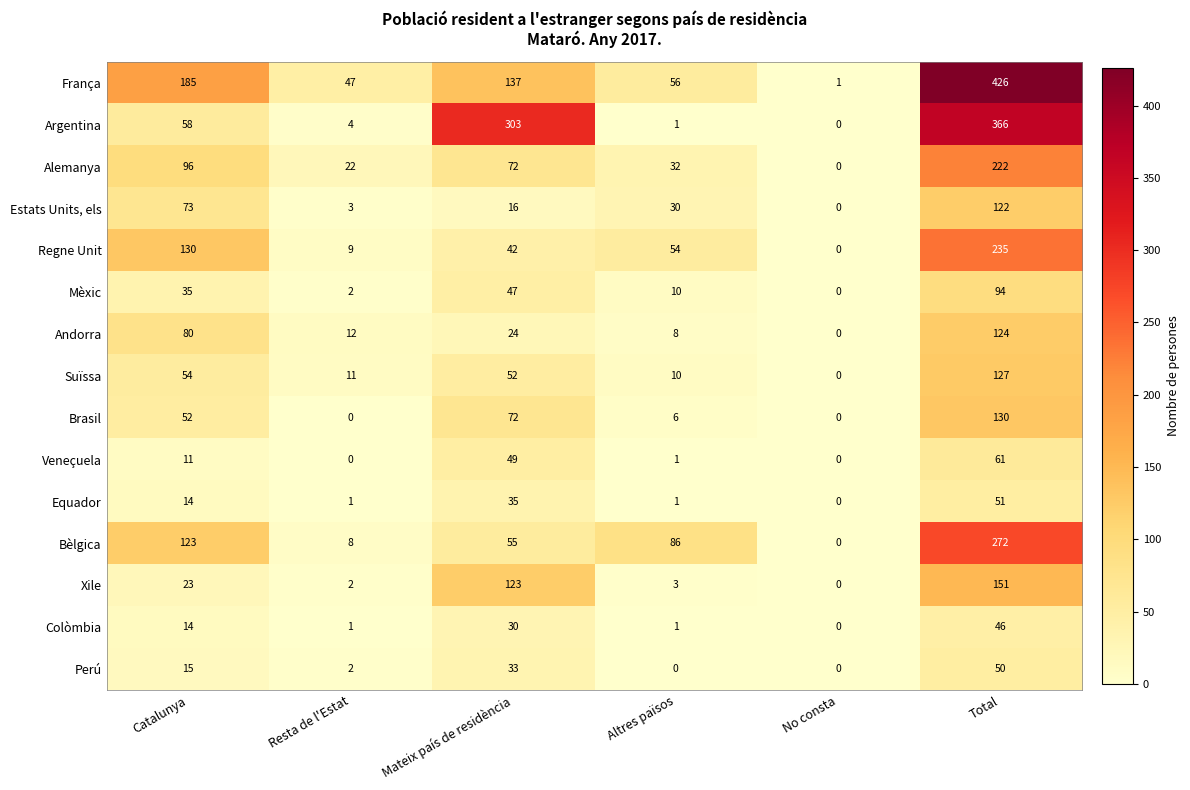

What is the approximate value of Bèlgica at Resta de l'Estat?

8